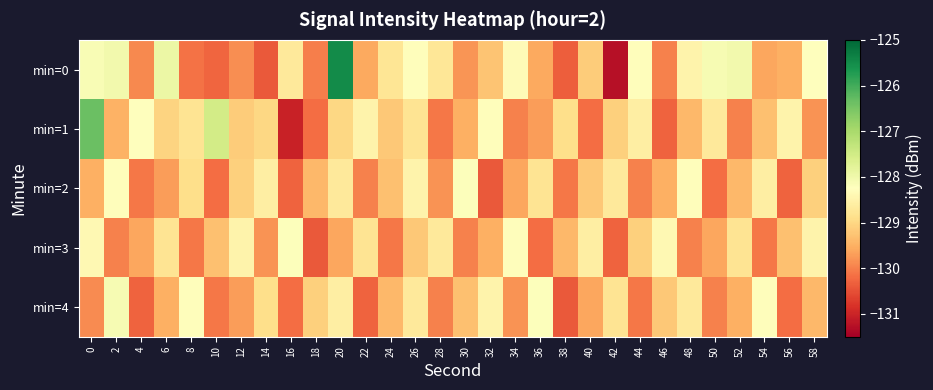

Which category has the lowest value in the min=1 series?

16